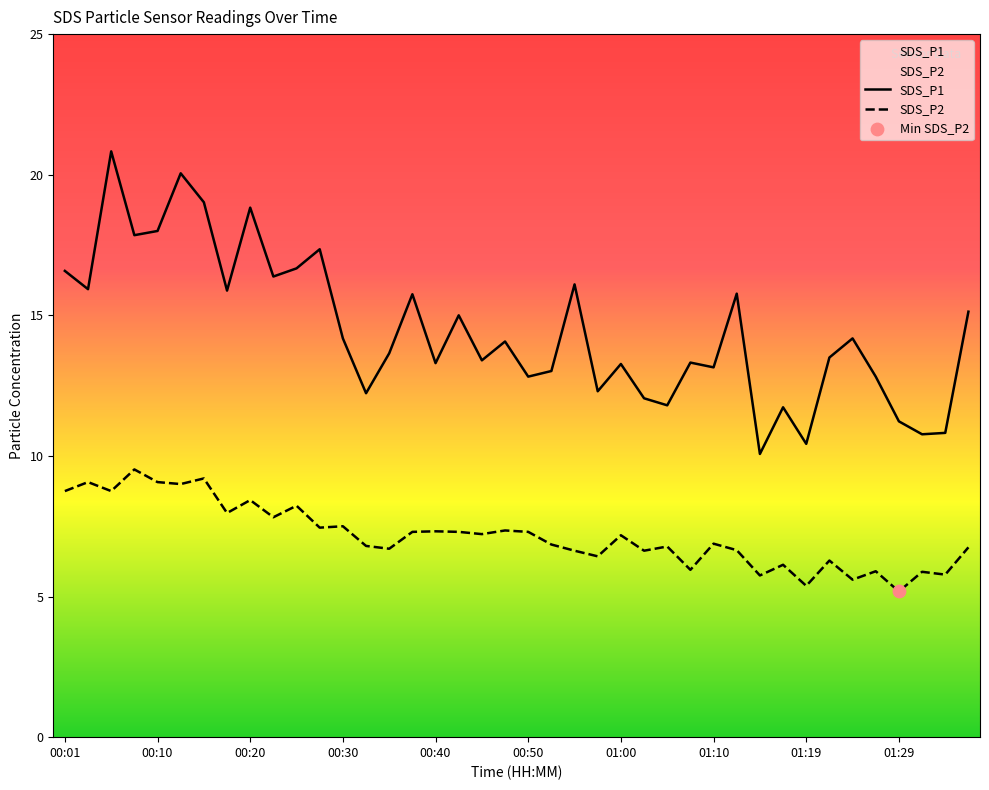

What is the total value across all series at 00:33?

19.0